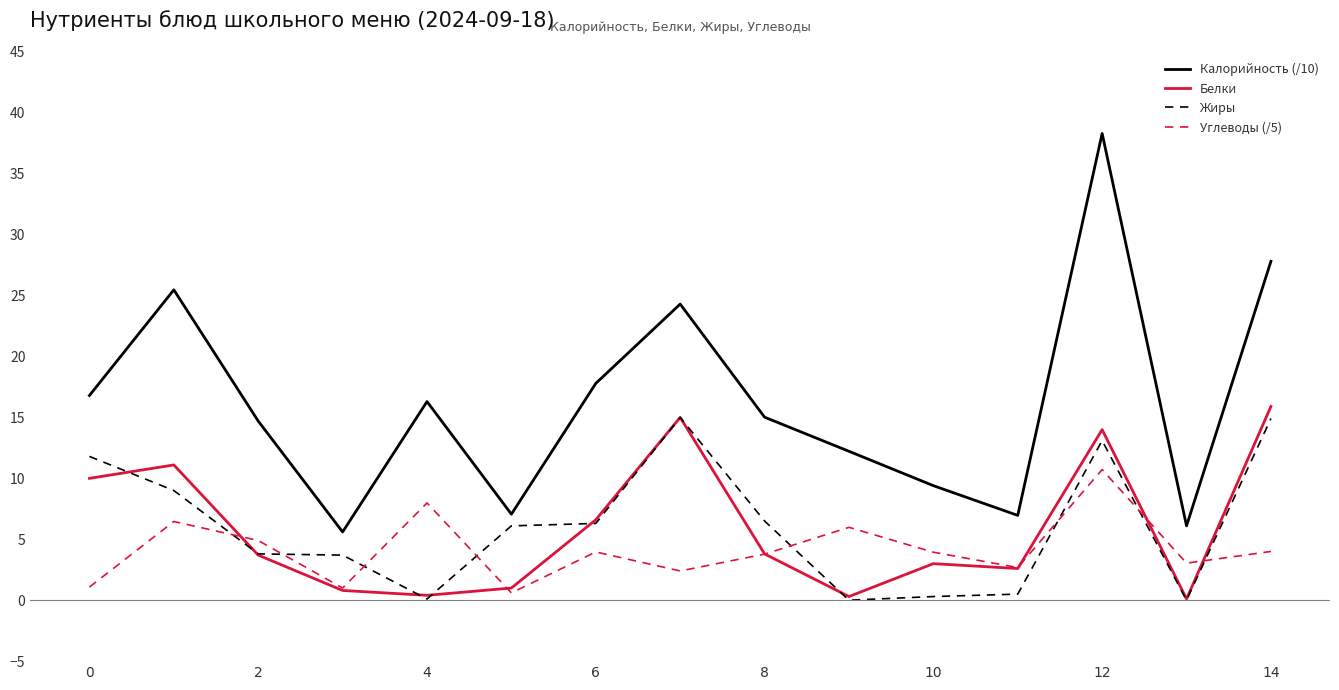

True or false: Углеводы (/5) and Калорийность (/10) intersect in this chart.

False